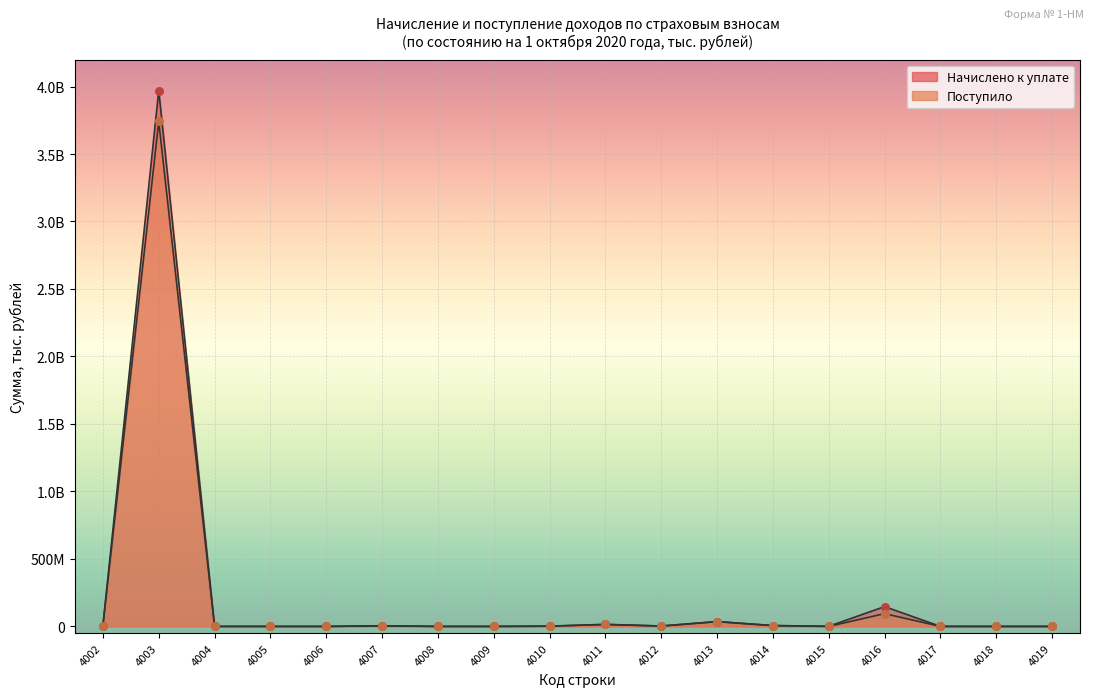

Which series has the largest Y range (max minus min)?

Начислено к уплате